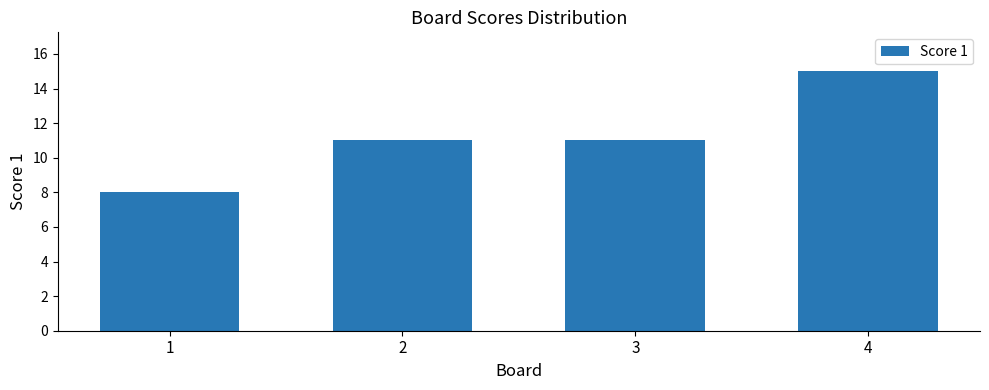

Is it true that the value at 3 is 7?

False